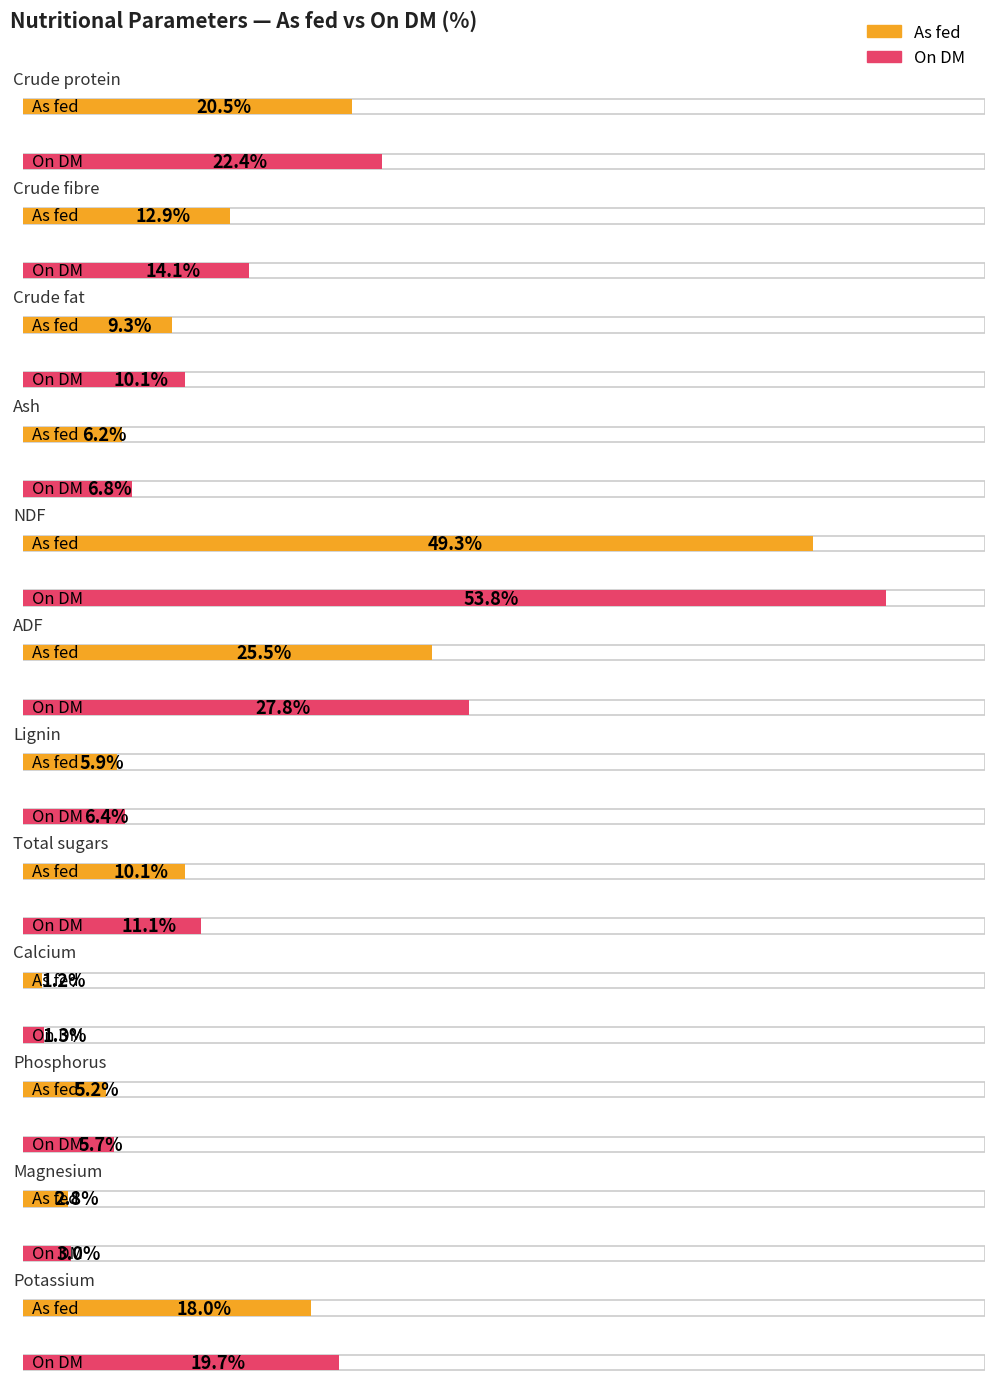

At which label is On DM closest to 27?

ADF